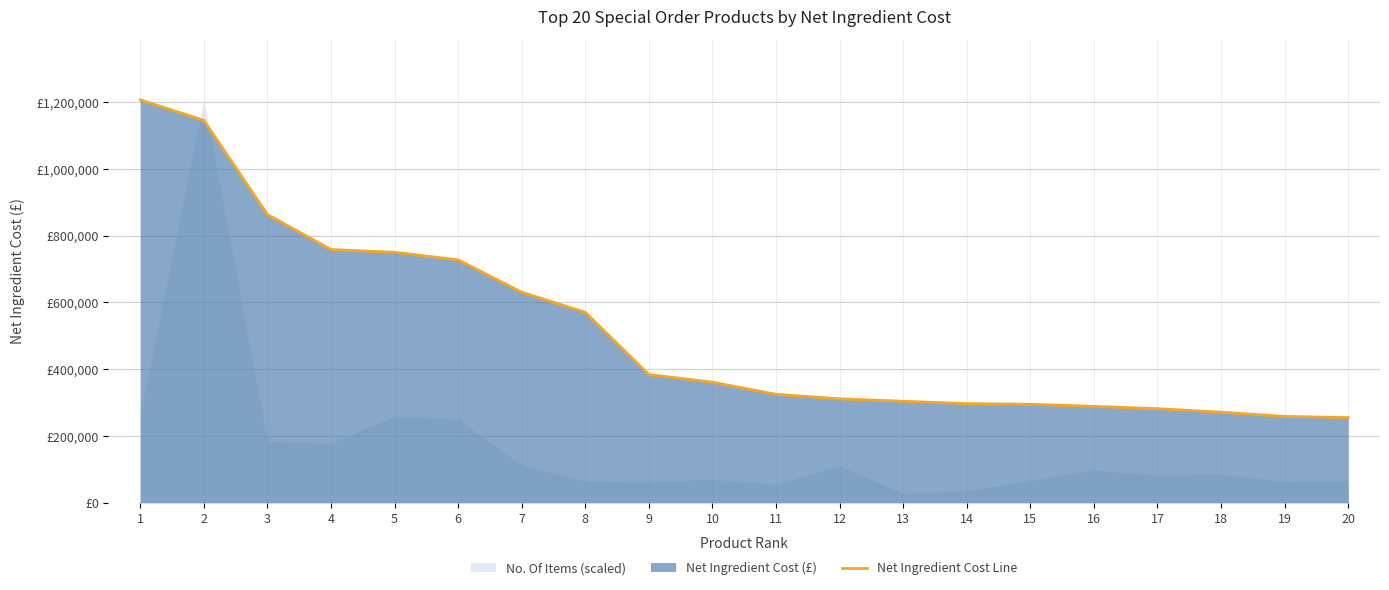

Reading left to right, list all the values displayed in this chart.

1206892.2	1145687.7	863380.6	758650.0	750374.2	727692.8	630762.9	570661.2	384149.0	361451.2	325026.6	311449.5	304249.2	297080.5	295165.8	288814.2	282095.4	271534.6	258862.9	255220.4